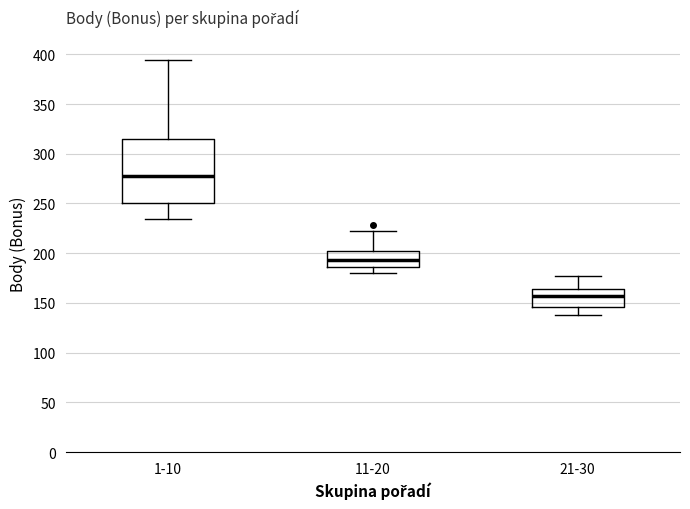

Which box has the highest median line?

1-10